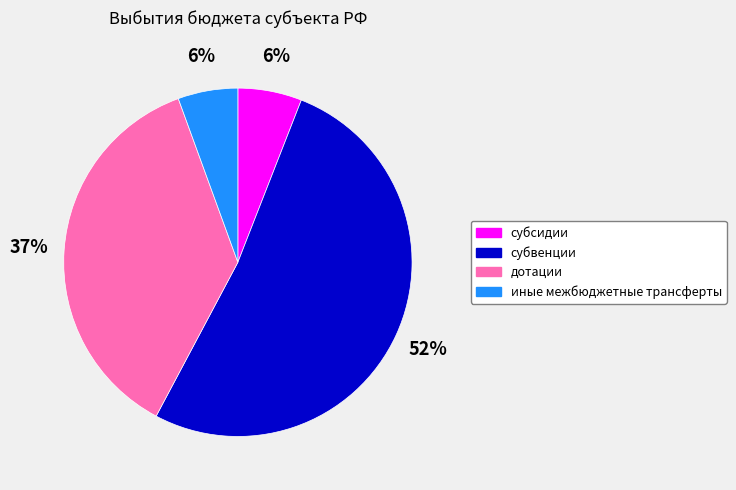

Which category has the biggest portion of the pie?

субвенции